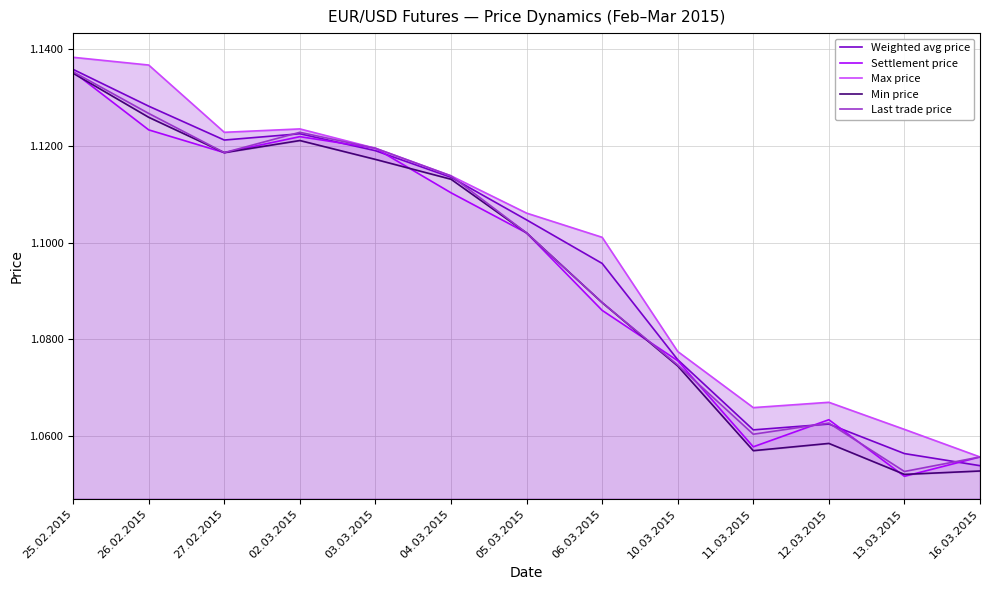

True or false: Last trade price and Min price cross at least once.

False